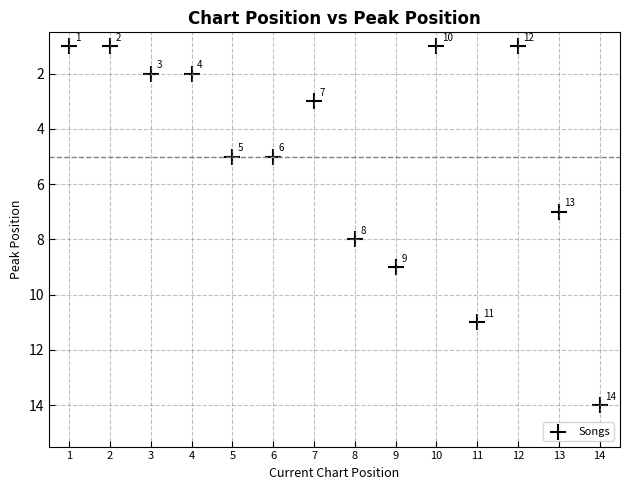

What Y value in the scatter plot is closest to 7?

7